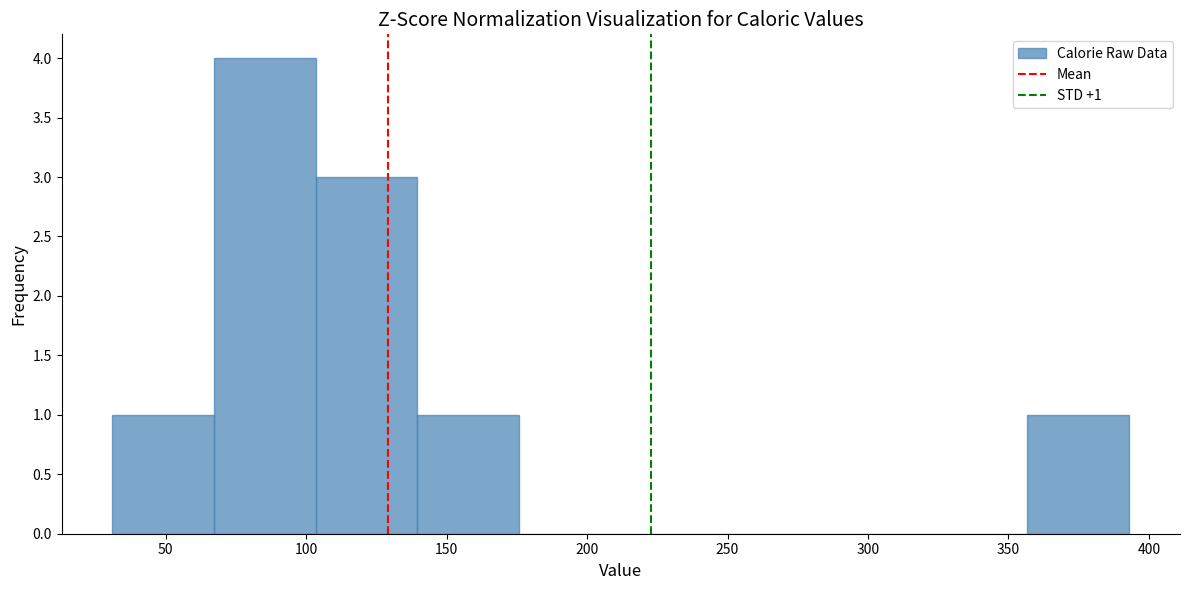

Which range on the x-axis has the tallest bar?

65 to 105